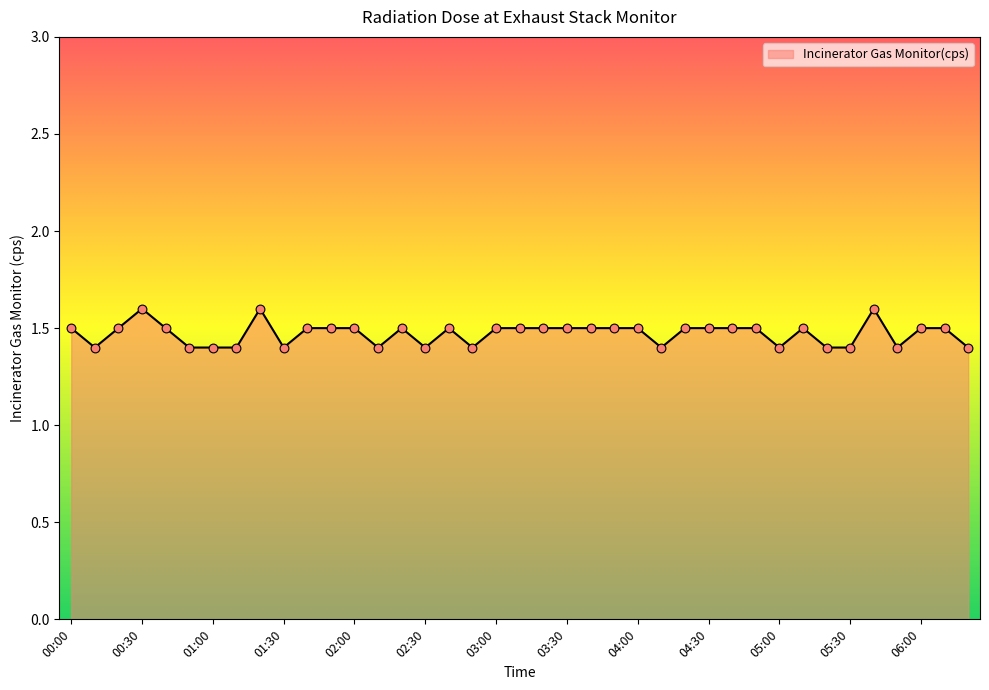

What is the greatest value displayed?

1.6